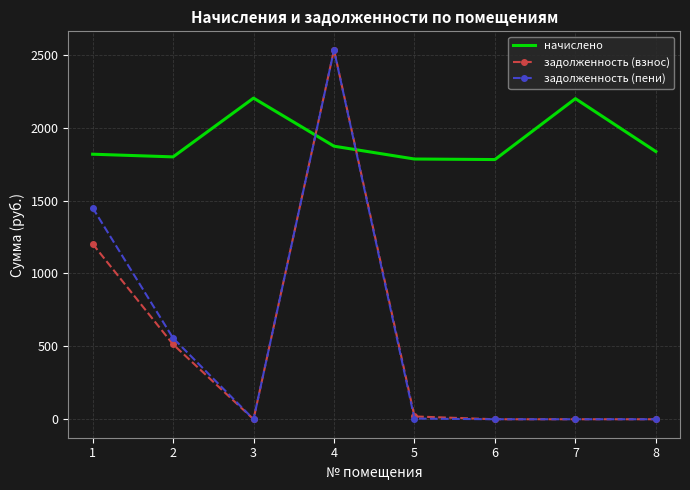

How many distinct data groups are displayed?

3